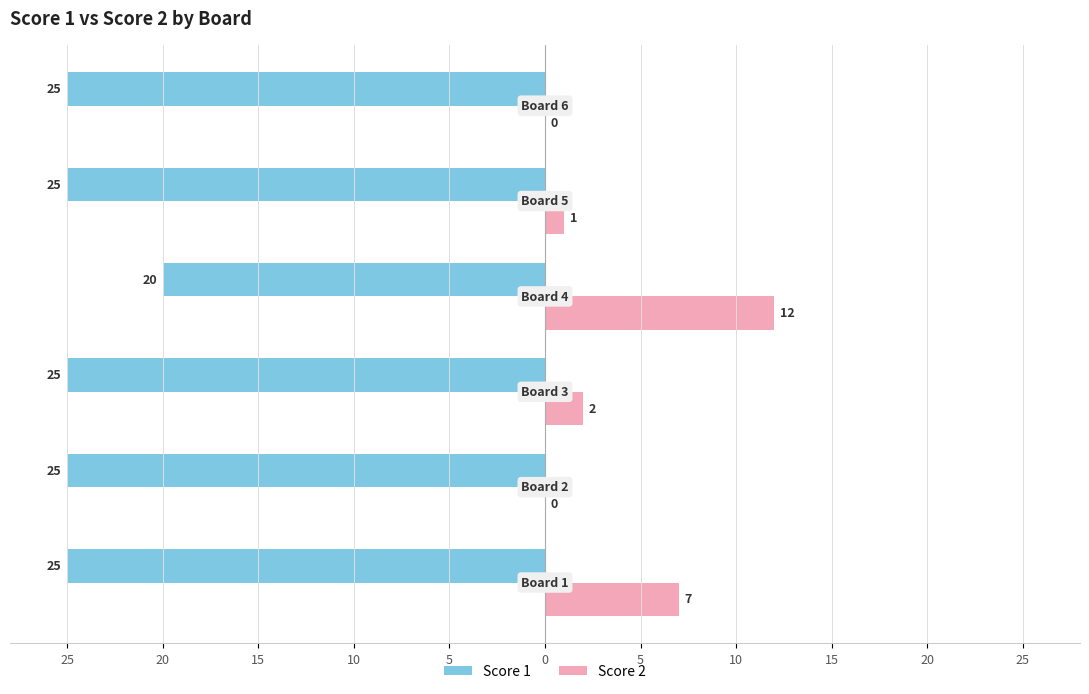

What are all the series names shown in the legend?

Score 1, Score 2